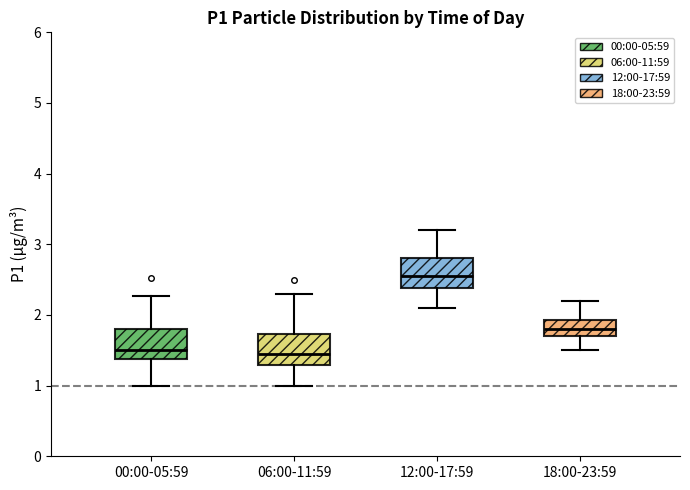

Where is the lower edge of the box for 12:00-17:59 on the y-axis? The values are not printed on the chart, so give them approximately, as read against the axis.

2.4